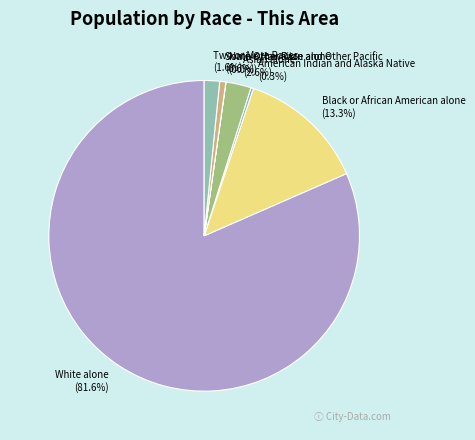

Which slice represents more than half of the pie?

White alone